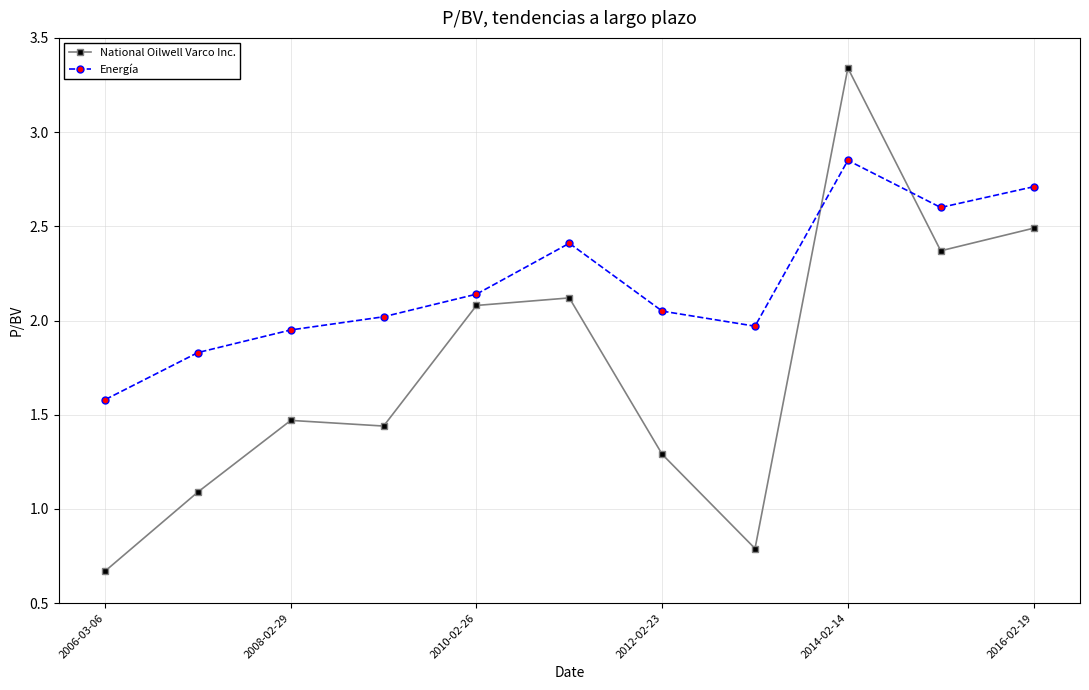

Does the chart have visible grid lines?

Yes